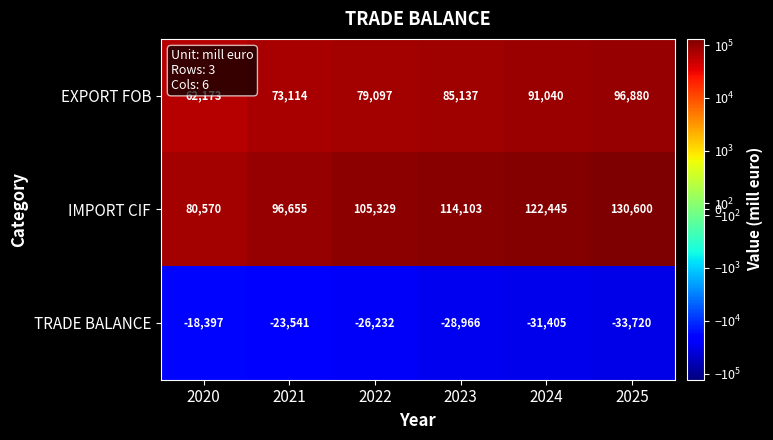

List the series in order of their peak value, highest first.

IMPORT CIF, EXPORT FOB, TRADE BALANCE